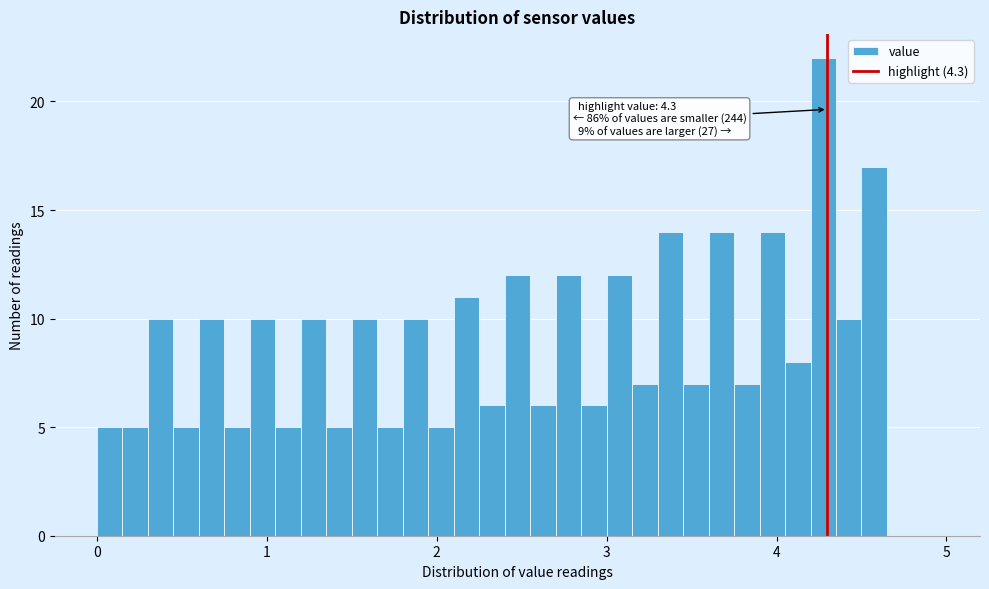

Around what value on the x-axis is the tallest bar? Give the approximate position of its centre, as read against the axis.

4.3